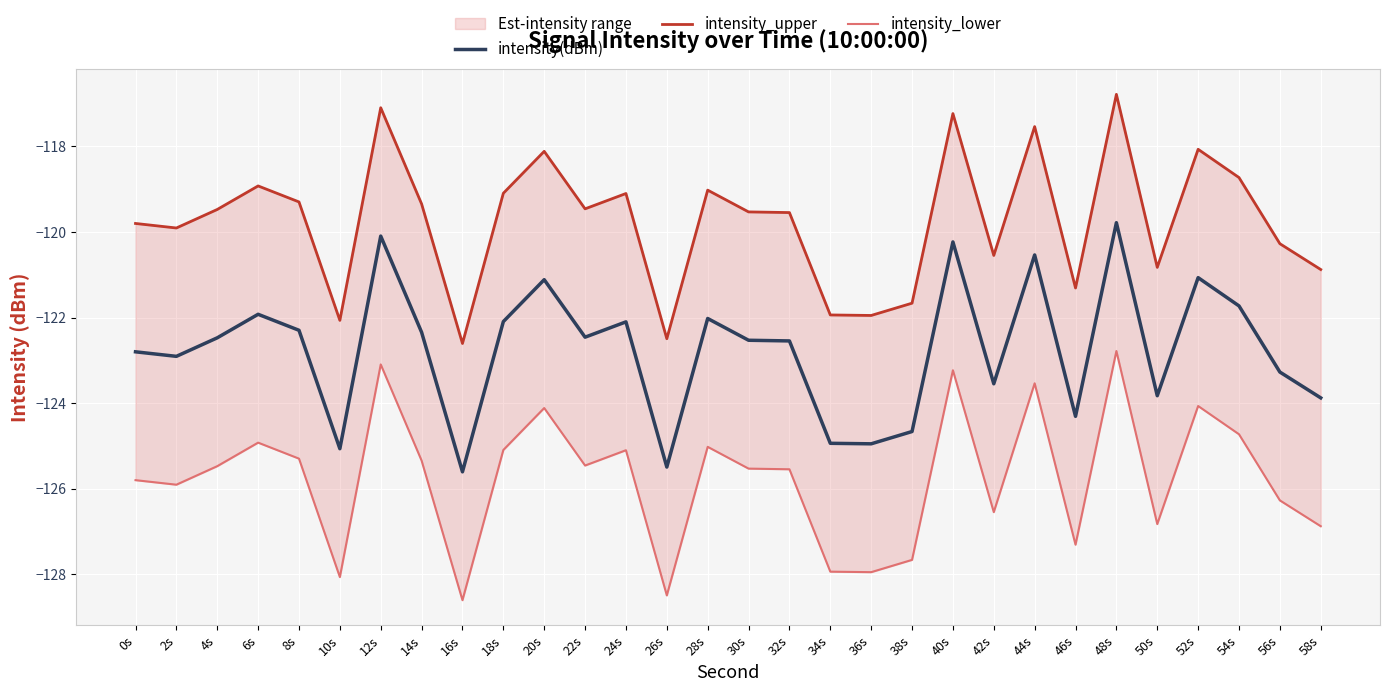

How many distinct data groups are displayed?

3